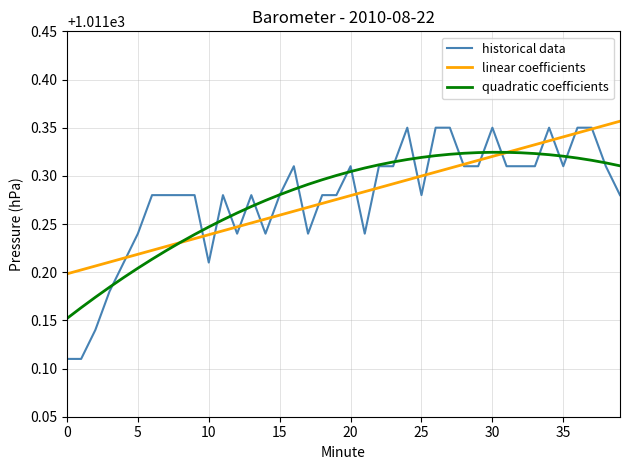

Which series has the largest range (max minus min)?

historical data